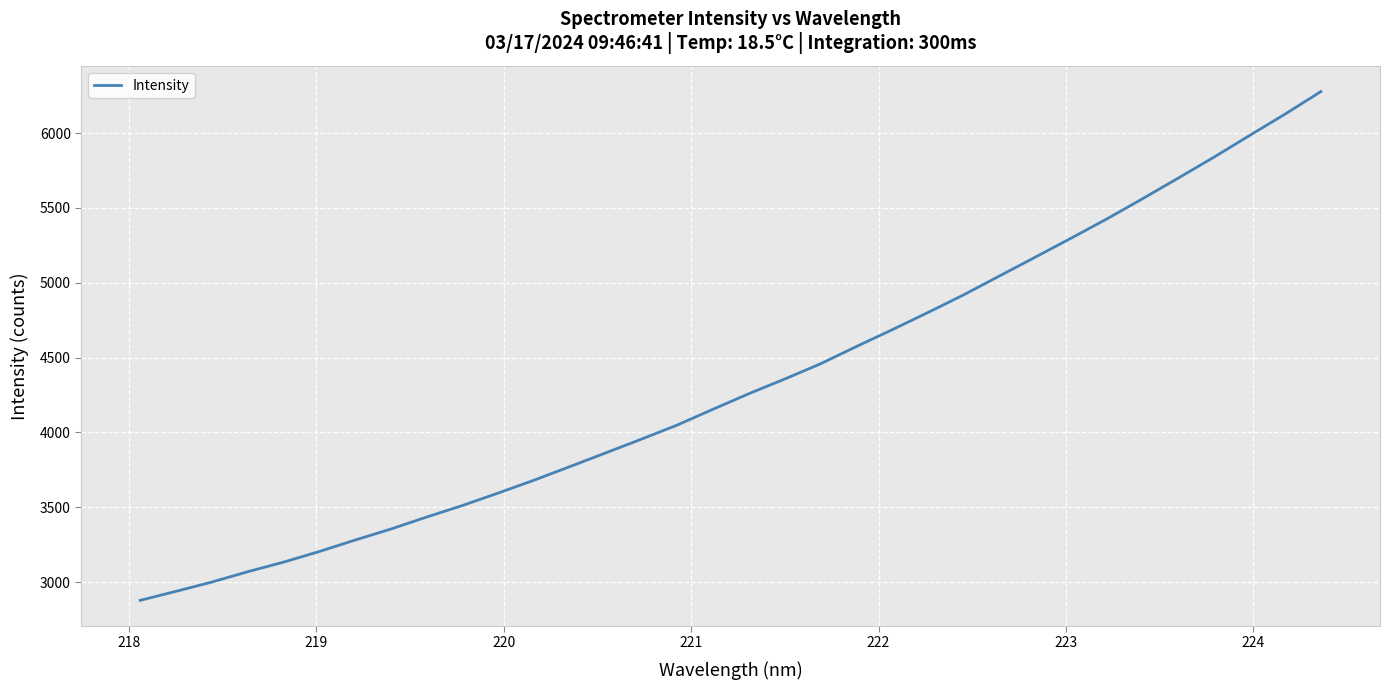

What is the minimum value shown in the chart?

2878.3